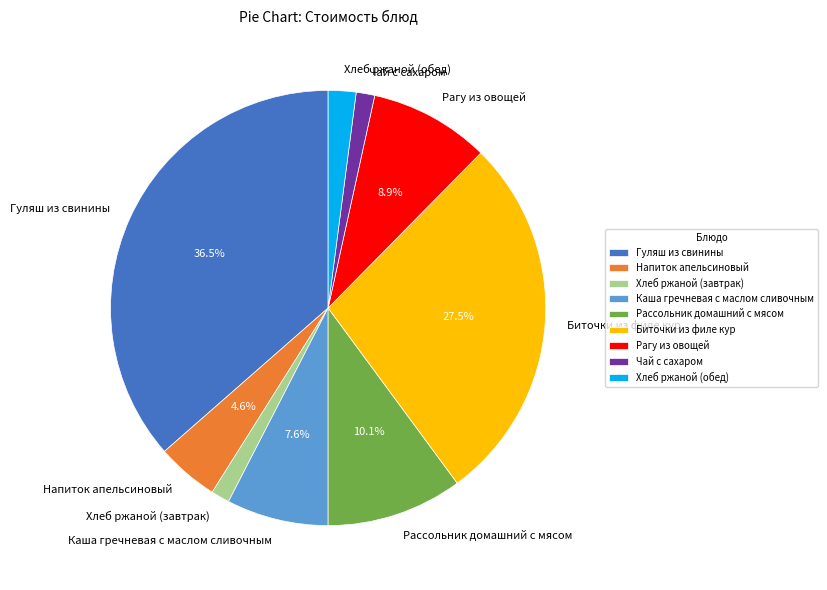

Do Напиток апельсиновый and Каша гречневая с маслом сливочным together represent more than half of the pie?

No